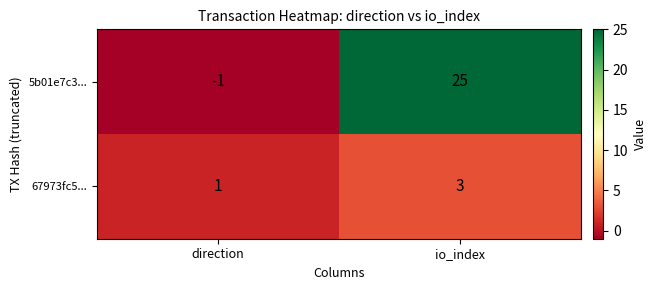

Reading left to right, extract all data points from this chart.

5b01e7c3...: -1	25
67973fc5...: 1	3